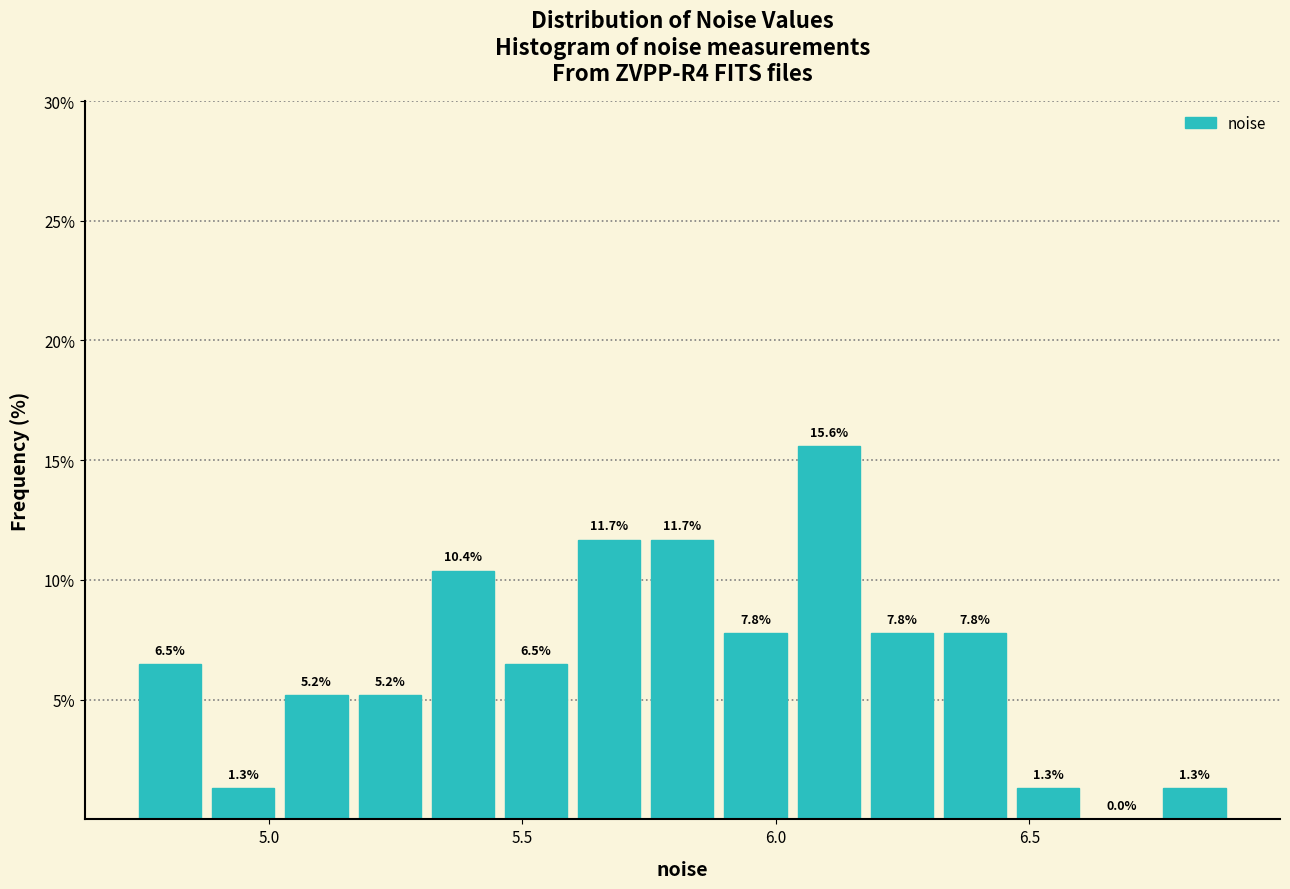

Around what value on the x-axis is the tallest bar? Give the approximate position of its centre, as read against the axis.

6.10